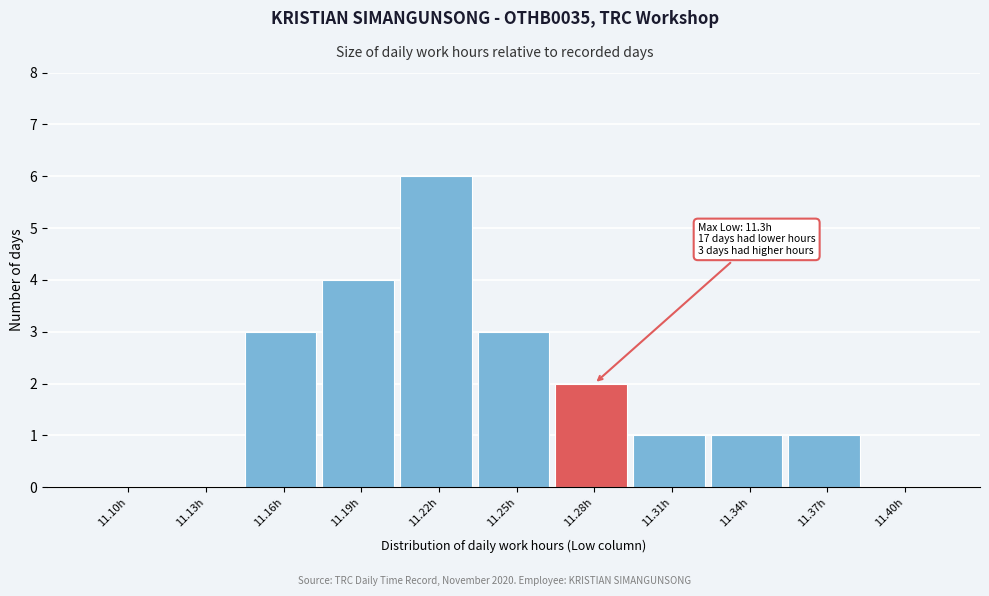

Reading left to right, transcribe all the data shown in this chart.

11.10h=0	11.13h=0	11.16h=3	11.19h=4	11.22h=6	11.25h=3	11.28h=2	11.31h=1	11.34h=1	11.37h=1	11.40h=0